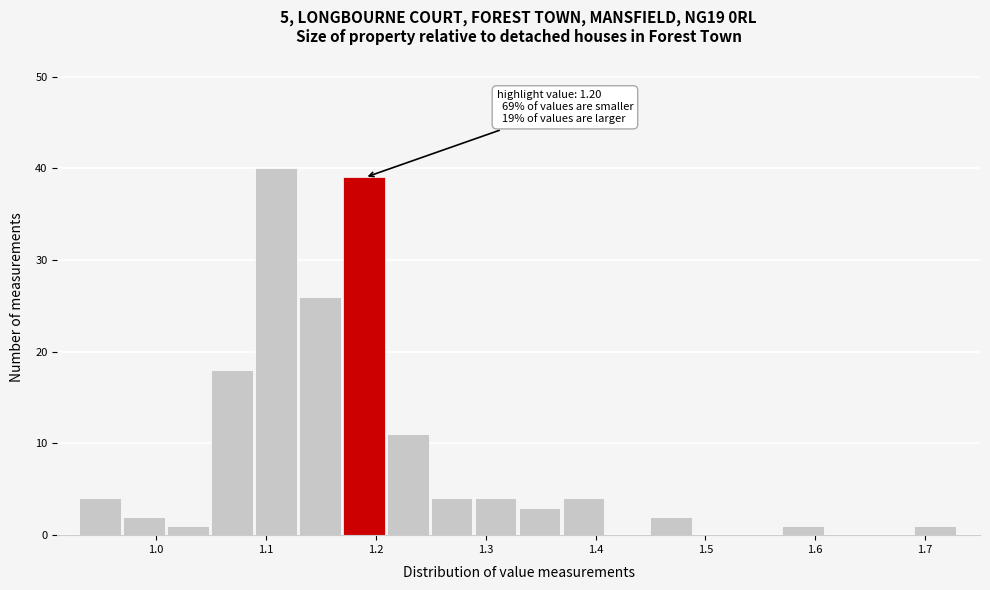

Over which range of the x-axis is the bar tallest?

1.09 to 1.13